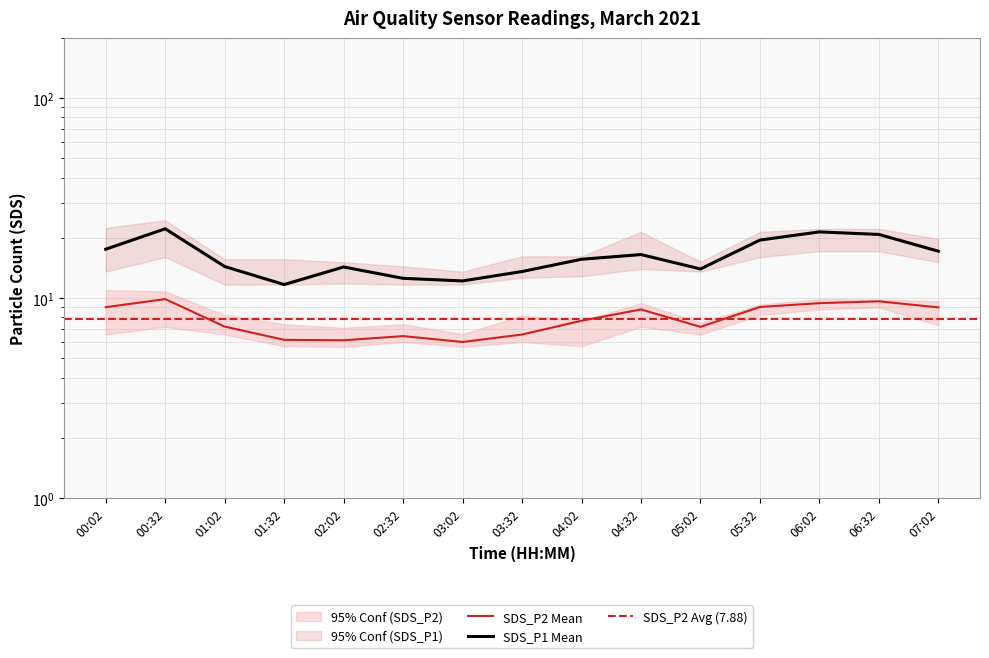

Between 03:32 and 04:02, which series saw the biggest shift?

SDS_P1